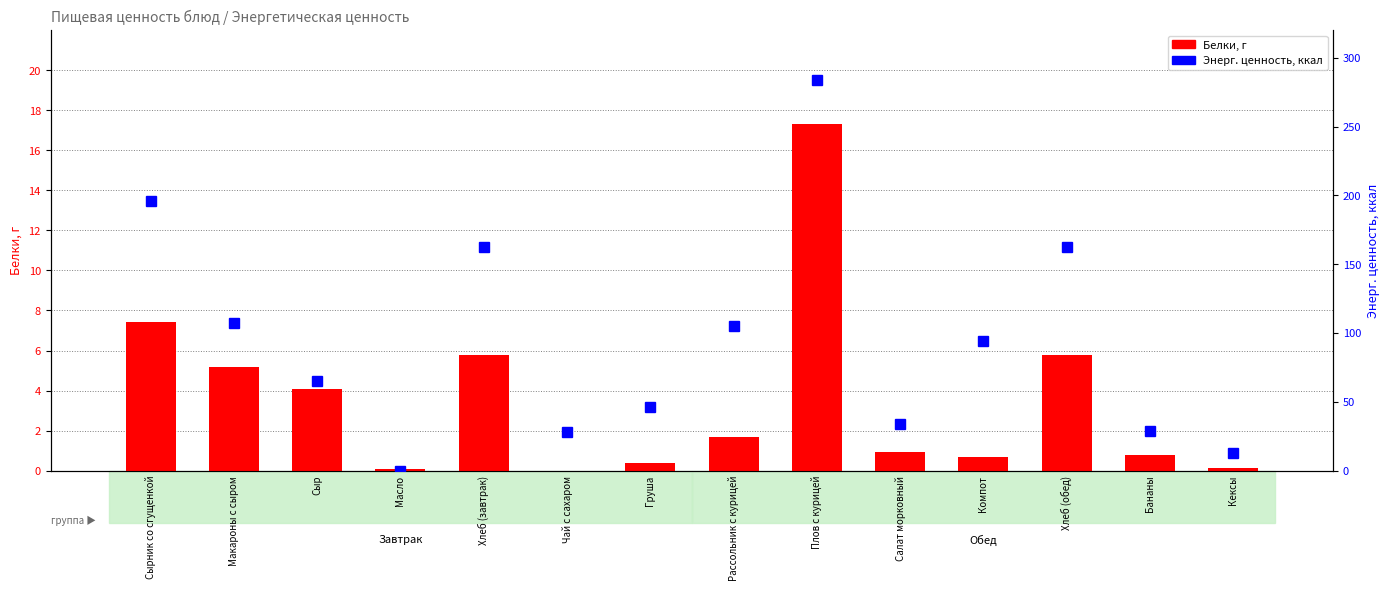

Where does the Энерг. ценность, ккал series first go above 94?

Сырник со сгущенкой